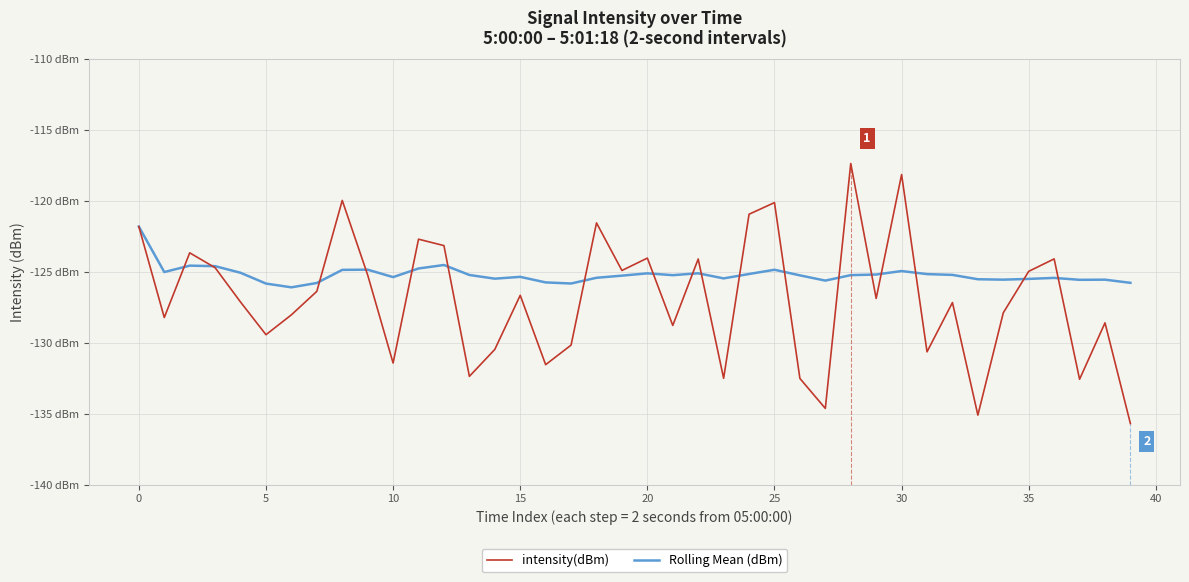

What are all the series names shown in the legend?

intensity(dBm), Rolling Mean (dBm)